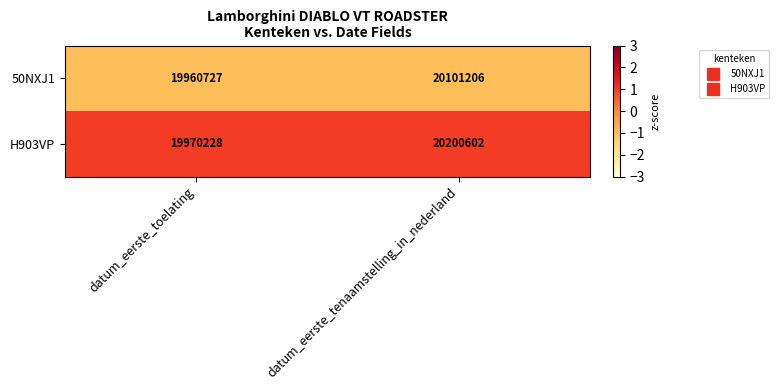

The H903VP series shows 35944362 at datum_eerste_tenaamstelling_in_nederland. True or false?

False